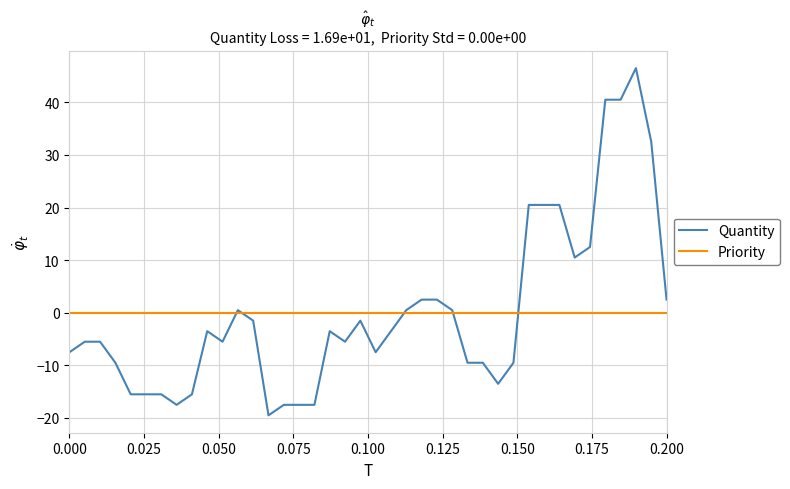

What is the highest value of the Quantity series?

46.5